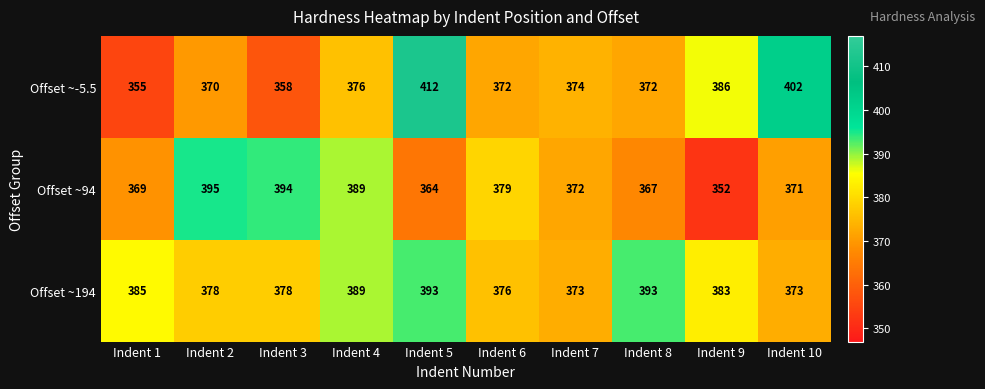

Reading left to right, extract all data points from this chart.

Offset ~-5.5: 355	370	358	376	412	372	374	372	386	402
Offset ~94: 369	395	394	389	364	379	372	367	352	371
Offset ~194: 385	378	378	389	393	376	373	393	383	373